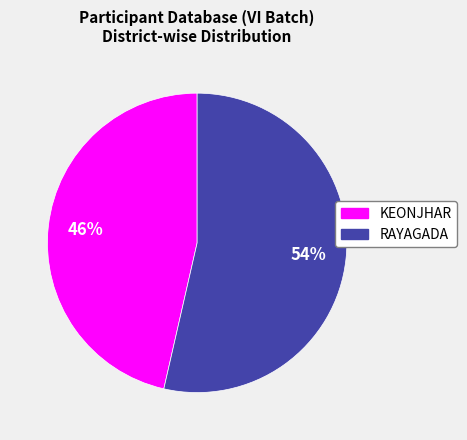

How many slices are in this pie chart?

2